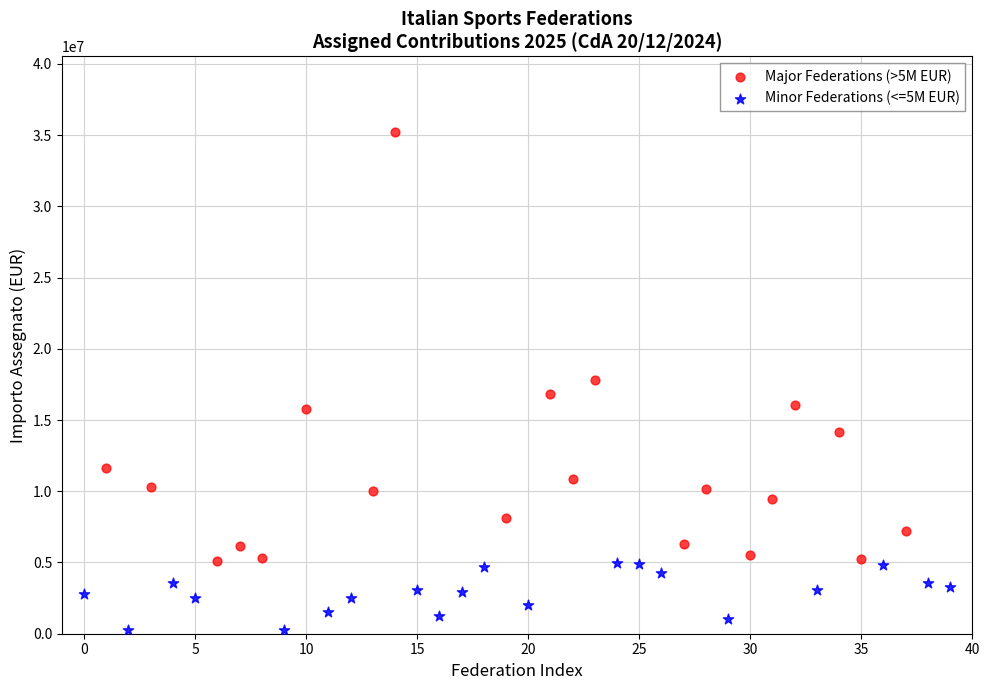

Which series contains the highest Y value?

Major Federations (>5M EUR)